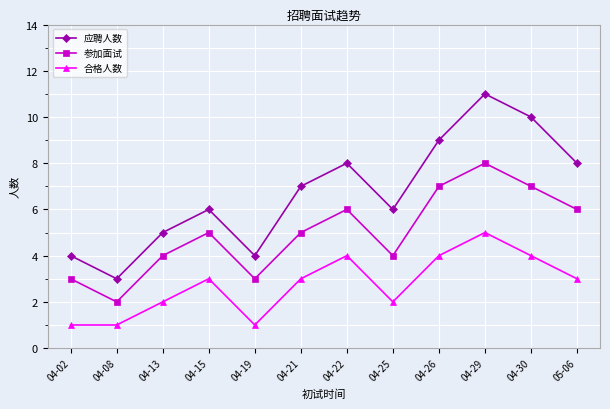

List the series in order of their peak value, lowest first.

合格人数, 参加面试, 应聘人数